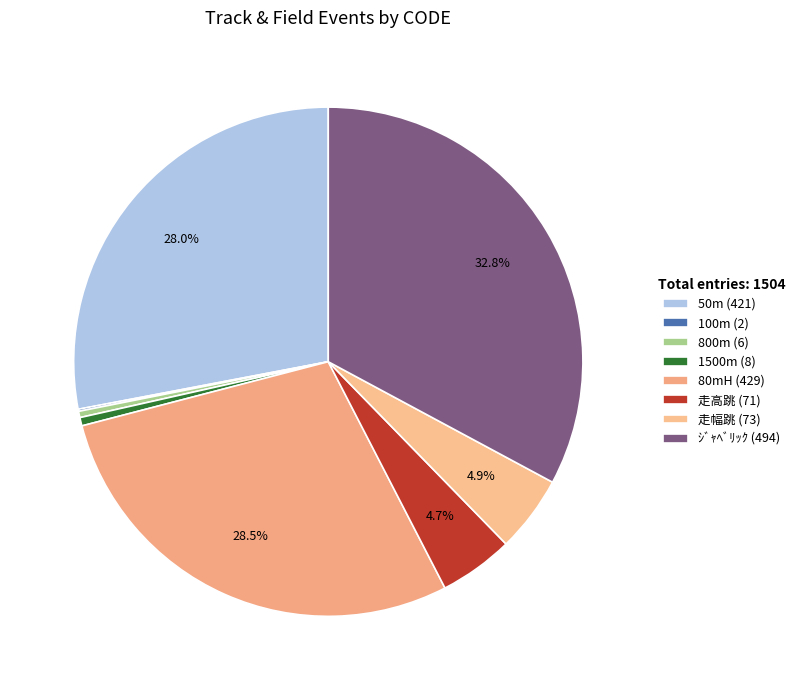

True or false: 走高跳 accounts for 16% of the total.

False